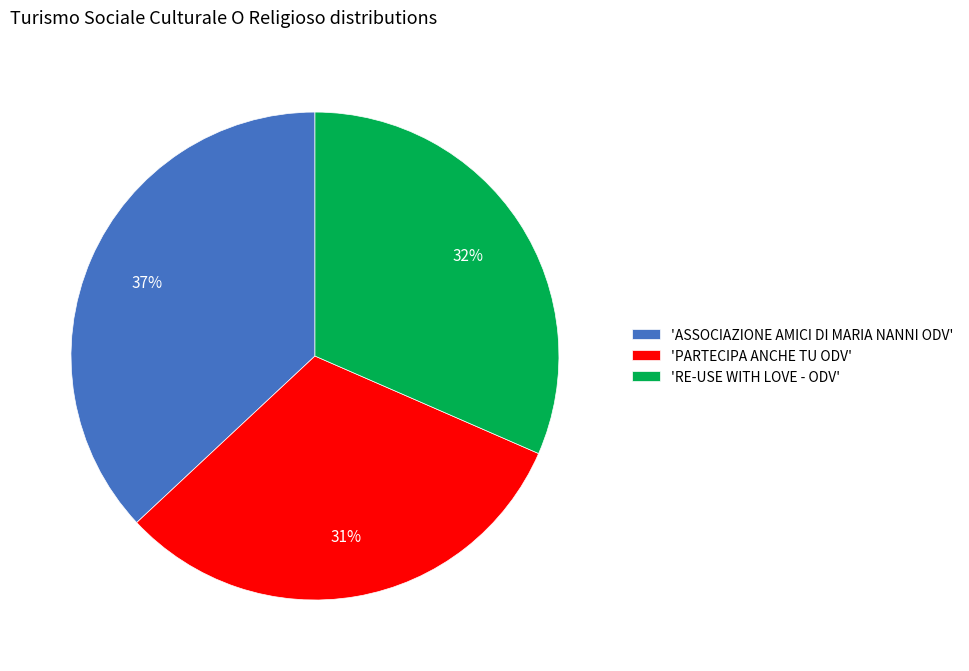

Is there any slice that represents more than half of the pie?

No